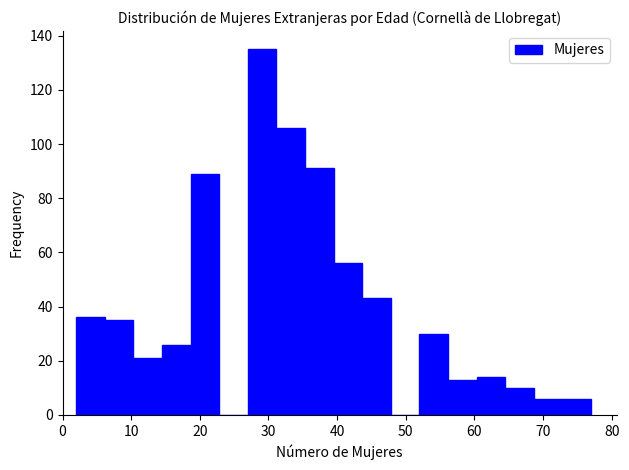

Reading left to right, transcribe this chart: for each bar, give the range it covers on the x-axis and its height. Neither the bar edges nor the heights are printed on the chart, so give them approximately, as read against the axes.

2 to 6: 36
6 to 10: 36
10 to 15: 22
15 to 19: 26
19 to 23: 90
23 to 27: 0
27 to 31: 136
31 to 35: 106
35 to 40: 92
40 to 44: 56
44 to 48: 44
48 to 52: 0
52 to 56: 30
56 to 60: 14
60 to 65: 14
65 to 69: 10
69 to 73: 6
73 to 77: 6